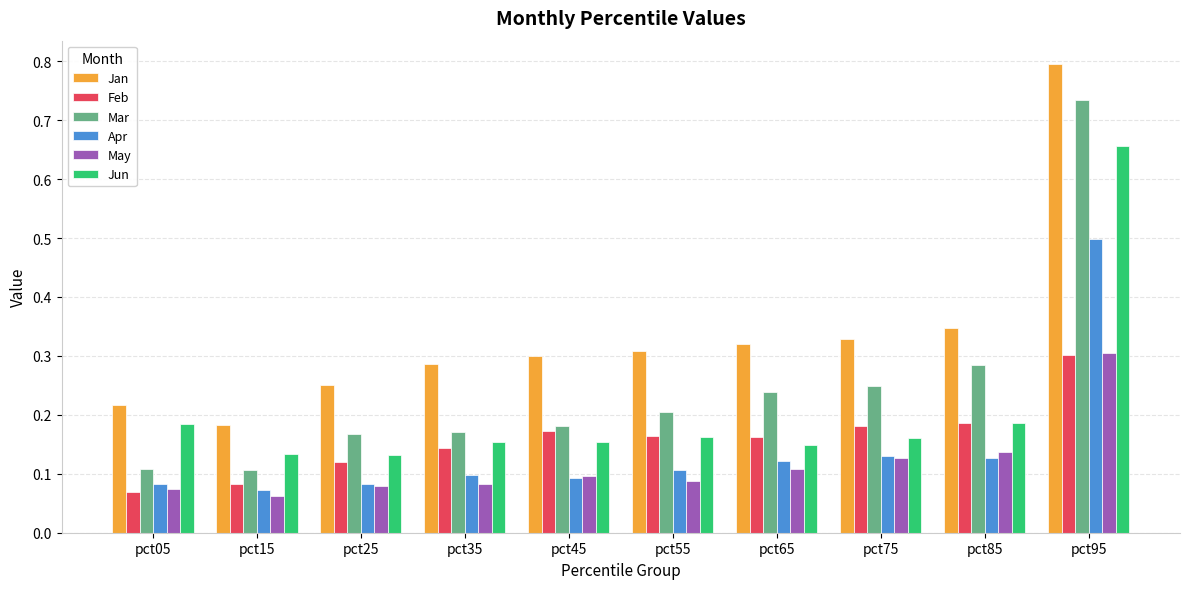

How many May values are between 0 and 1?

10